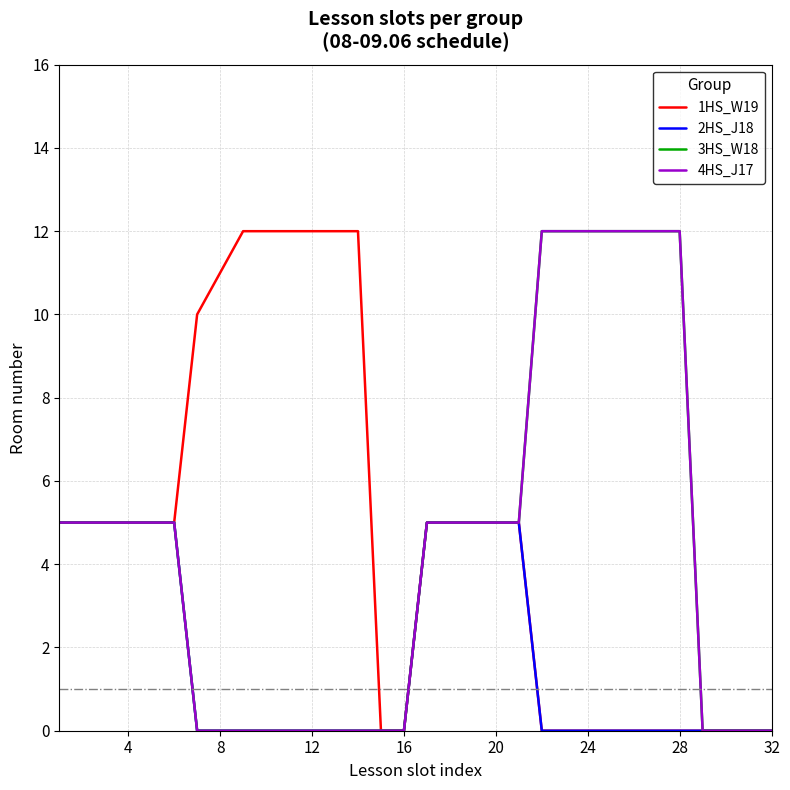

Does the chart display data point markers on the line(s)?

No